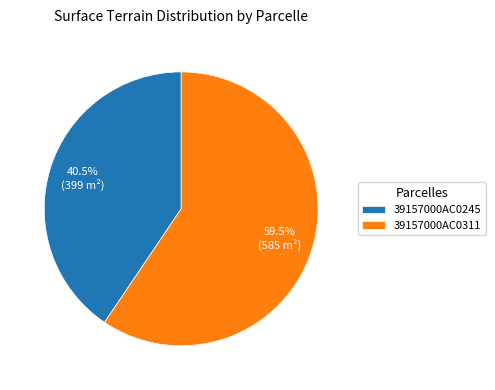

To the nearest percent, what is the combined percentage of 39157000AC0245 and 39157000AC0311?

100%